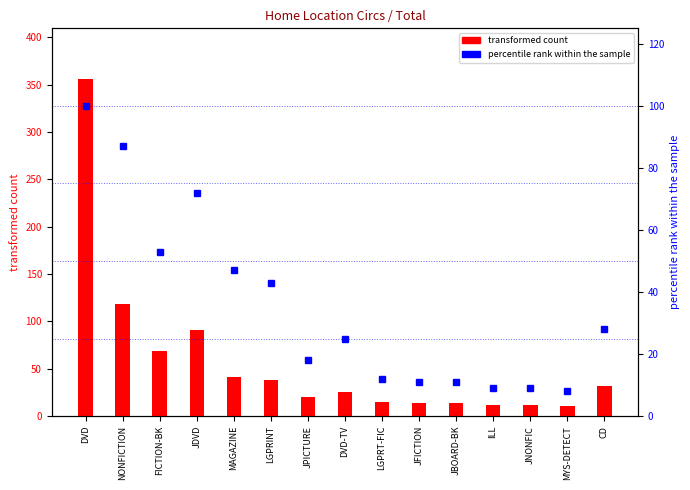

Reading left to right, extract all data points from this chart.

transformed count: DVD=356	NONFICTION=118	FICTION-BK=69	JDVD=91	MAGAZINE=41	LGPRINT=38	JPICTURE=20	DVD-TV=25	LGPRT-FIC=15	JFICTION=14	JBOARD-BK=14	ILL=12	JNONFIC=12	MYS-DETECT=11	CD=32
percentile rank within the sample: DVD=100	NONFICTION=87	FICTION-BK=53	JDVD=72	MAGAZINE=47	LGPRINT=43	JPICTURE=18	DVD-TV=25	LGPRT-FIC=12	JFICTION=11	JBOARD-BK=11	ILL=9	JNONFIC=9	MYS-DETECT=8	CD=28